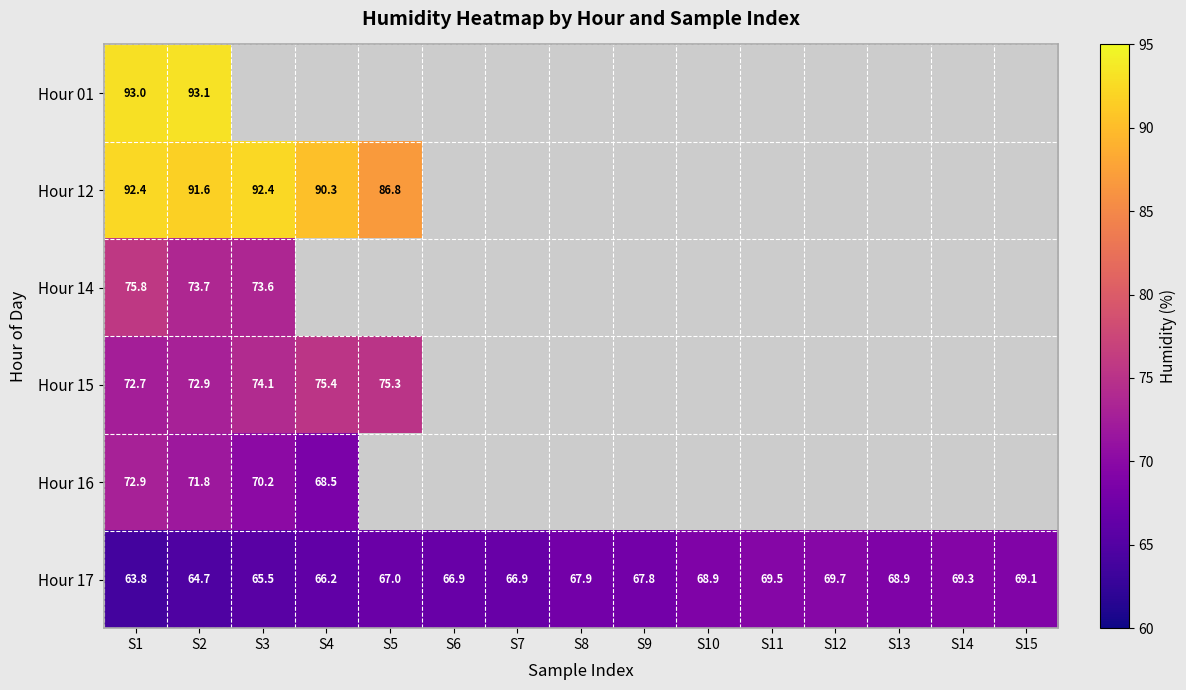

Is the value of Hour 01 at S2 greater than the value of Hour 12 at S1?

Yes